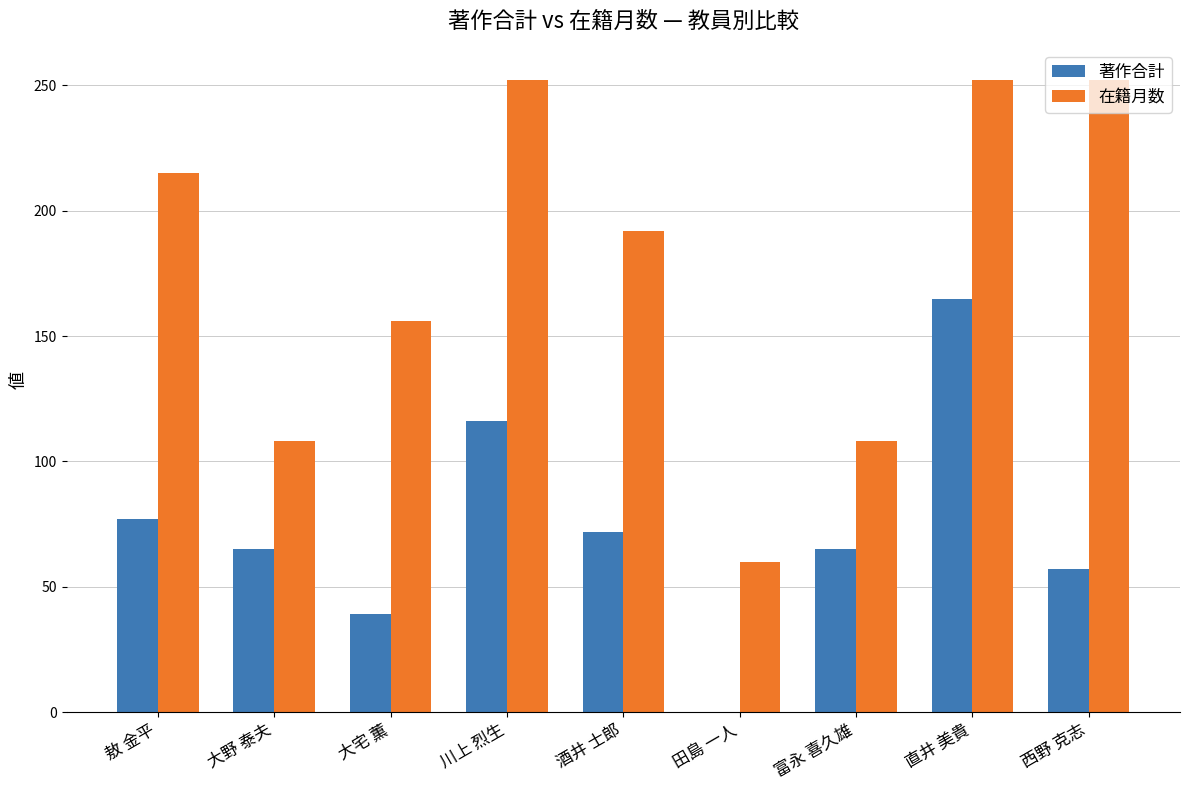

What is the maximum value for 在籍月数?

252